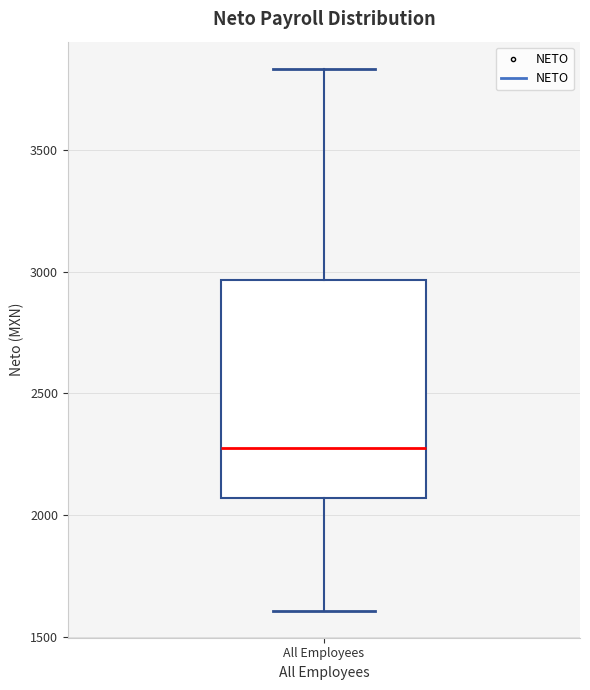

Where does the lower whisker of the box for All Employees end on the y-axis? The values are not printed on the chart, so give them approximately, as read against the axis.

1600